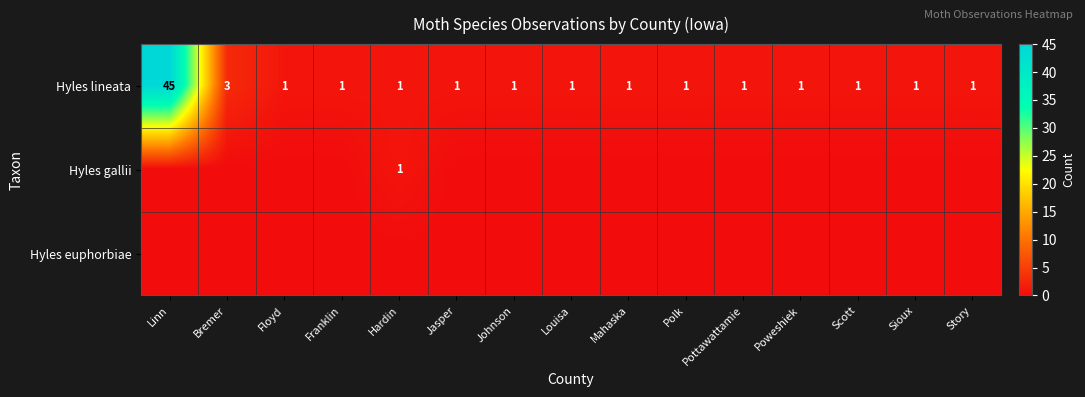

The Hyles lineata series shows 0 at Mahaska. True or false?

False